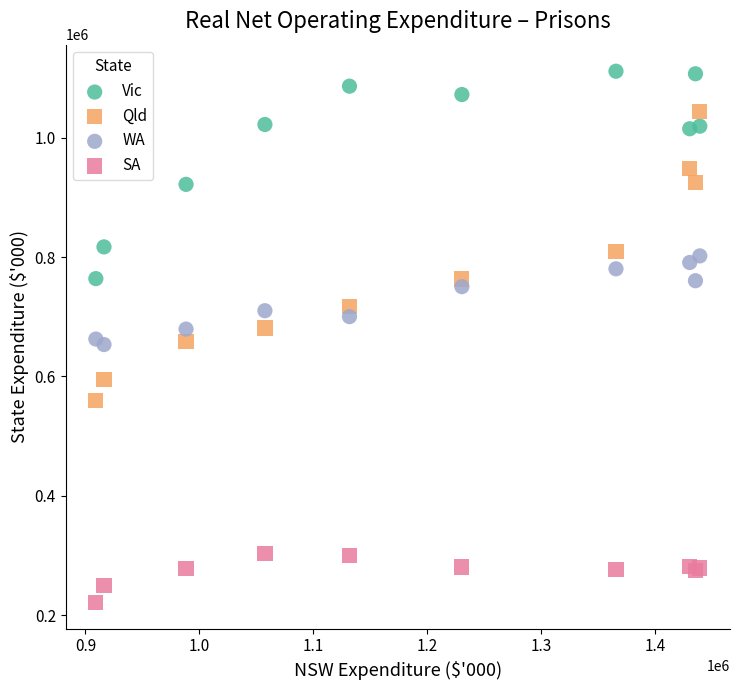

Which series has the widest spread of Y values?

Qld